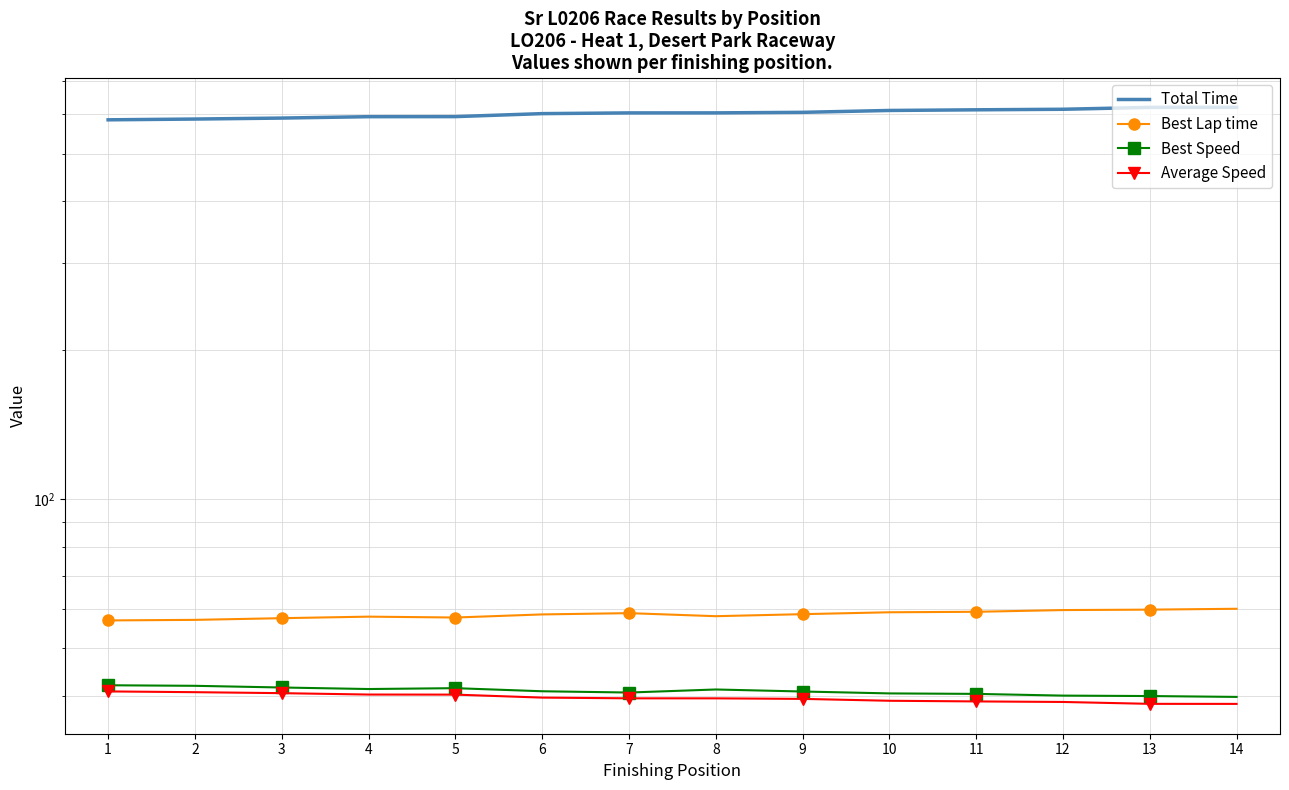

How many categories are shown in the chart?

14